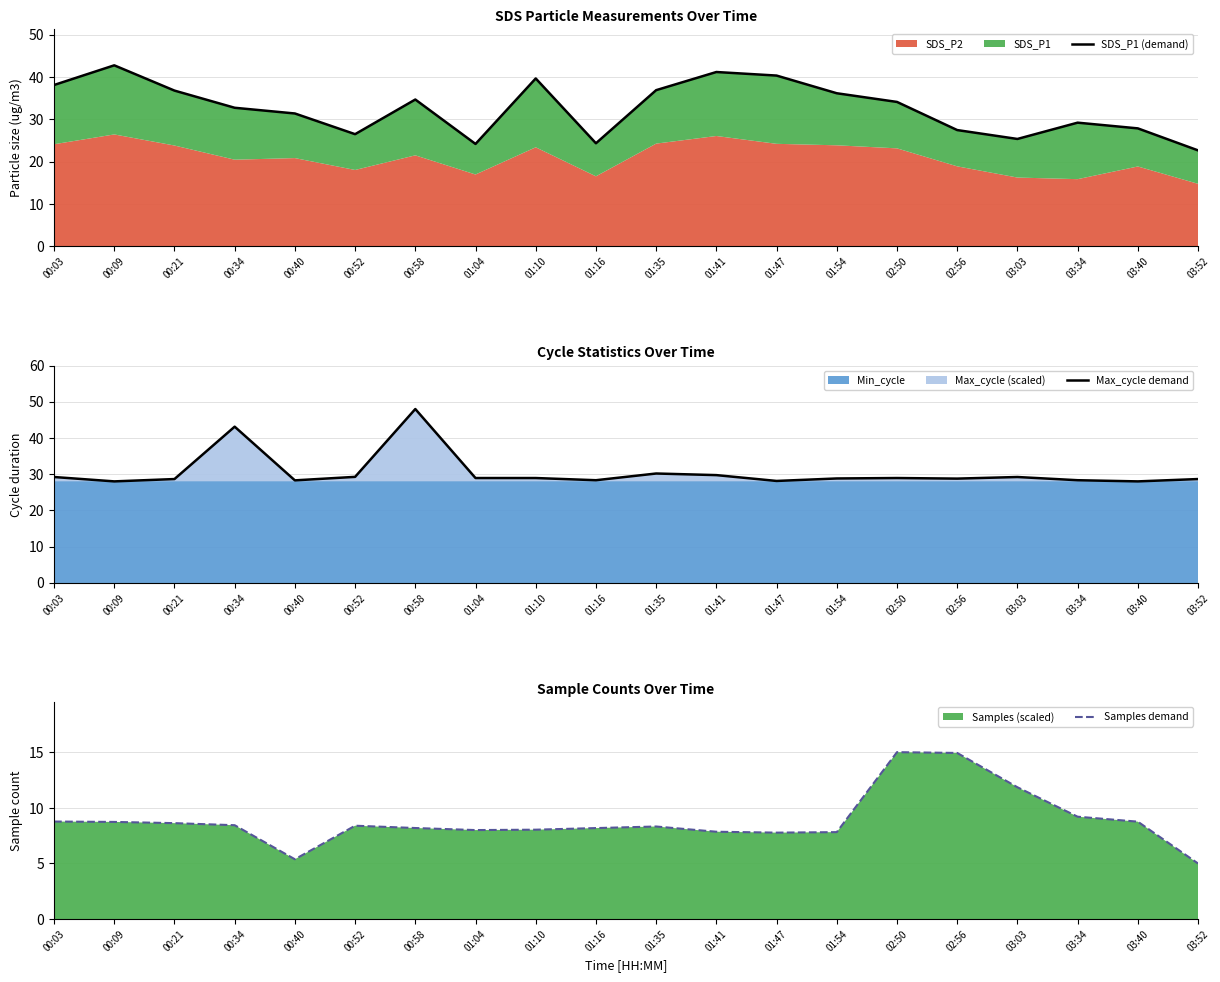

List the series in order of their peak value, highest first.

Max_cycle demand, SDS_P1 (demand), Samples demand